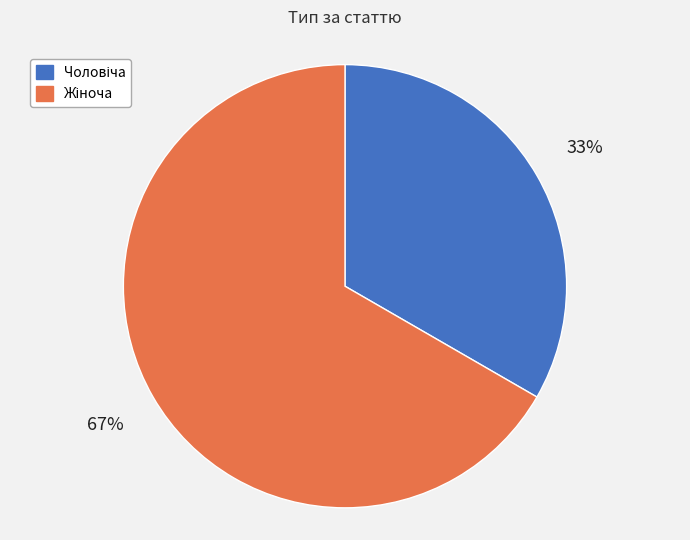

Does any single category account for the majority?

Yes